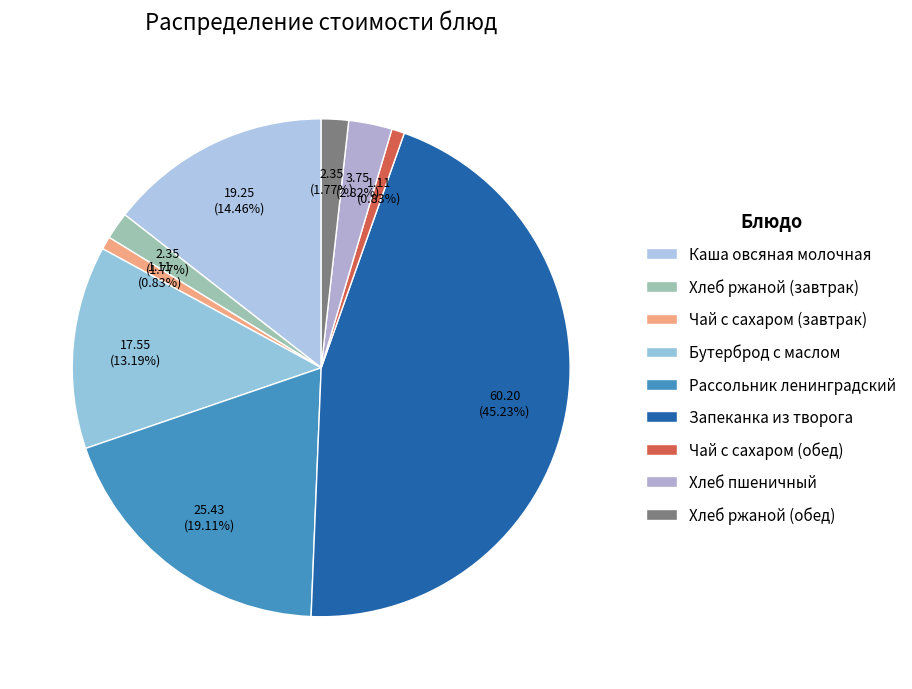

What percentage do Чай с сахаром (завтрак) and Бутерброд с маслом together represent?

14.0%